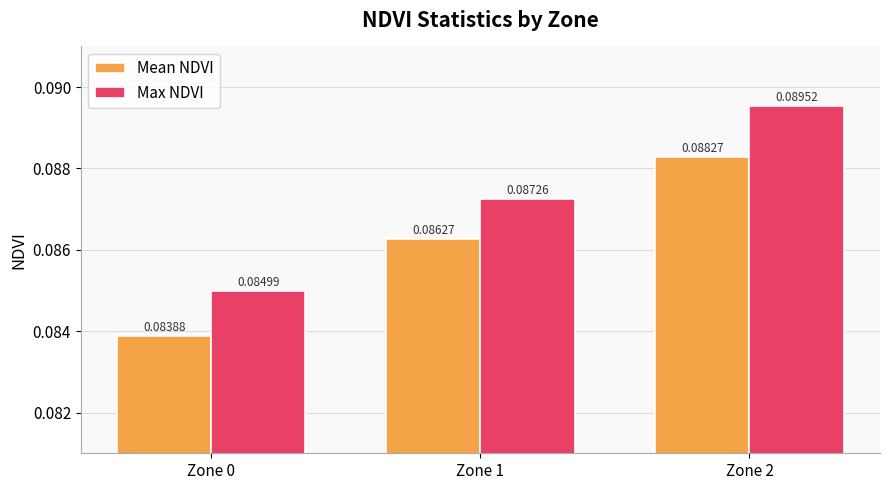

Rank the categories by Mean NDVI value from highest to lowest.

Zone 2, Zone 1, Zone 0